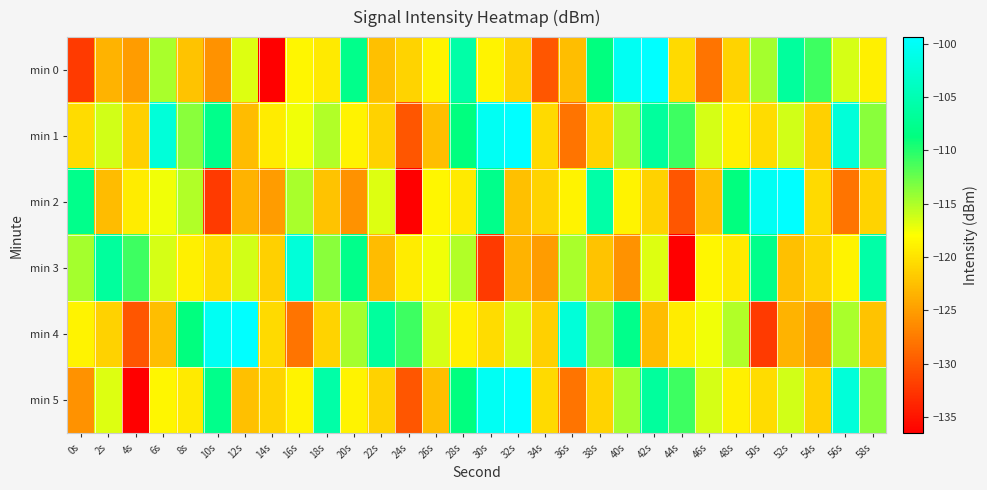

Reading left to right, list all the values displayed in this chart.

min 0: 0s=-132.2	2s=-123.4	4s=-125.1	6s=-114.8	8s=-122.2	10s=-125.8	12s=-116.8	14s=-136.5	16s=-118.6	18s=-119.5	20s=-107.9	22s=-122.6	24s=-121.1	26s=-118.7	28s=-105.8	30s=-118.7	32s=-121.2	34s=-130.2	36s=-122.7	38s=-108.7	40s=-100.4	42s=-99.4	44s=-120.6	46s=-128.0	48s=-121.1	50s=-114.7	52s=-106.5	54s=-111.0	56s=-116.5	58s=-119.0
min 1: 0s=-120.6	2s=-116.3	4s=-121.4	6s=-102.3	8s=-113.6	10s=-107.9	12s=-122.8	14s=-119.4	16s=-117.4	18s=-115.1	20s=-118.7	22s=-121.2	24s=-130.2	26s=-122.7	28s=-108.7	30s=-100.4	32s=-99.4	34s=-120.6	36s=-128.0	38s=-121.1	40s=-114.7	42s=-106.5	44s=-111.0	46s=-116.5	48s=-119.0	50s=-120.6	52s=-116.3	54s=-121.4	56s=-102.3	58s=-113.6
min 2: 0s=-107.9	2s=-122.8	4s=-119.4	6s=-117.4	8s=-115.1	10s=-132.2	12s=-123.4	14s=-125.1	16s=-114.8	18s=-122.2	20s=-125.8	22s=-116.8	24s=-136.5	26s=-118.6	28s=-119.5	30s=-107.9	32s=-122.6	34s=-121.1	36s=-118.7	38s=-105.8	40s=-118.7	42s=-121.2	44s=-130.2	46s=-122.7	48s=-108.7	50s=-100.4	52s=-99.4	54s=-120.6	56s=-128.0	58s=-121.1
min 3: 0s=-114.7	2s=-106.5	4s=-111.0	6s=-116.5	8s=-119.0	10s=-120.6	12s=-116.3	14s=-121.4	16s=-102.3	18s=-113.6	20s=-107.9	22s=-122.8	24s=-119.4	26s=-117.4	28s=-115.1	30s=-132.2	32s=-123.4	34s=-125.1	36s=-114.8	38s=-122.2	40s=-125.8	42s=-116.8	44s=-136.5	46s=-118.6	48s=-119.5	50s=-107.9	52s=-122.6	54s=-121.1	56s=-118.7	58s=-105.8
min 4: 0s=-118.7	2s=-121.2	4s=-130.2	6s=-122.7	8s=-108.7	10s=-100.4	12s=-99.4	14s=-120.6	16s=-128.0	18s=-121.1	20s=-114.7	22s=-106.5	24s=-111.0	26s=-116.5	28s=-119.0	30s=-120.6	32s=-116.3	34s=-121.4	36s=-102.3	38s=-113.6	40s=-107.9	42s=-122.8	44s=-119.4	46s=-117.4	48s=-115.1	50s=-132.2	52s=-123.4	54s=-125.1	56s=-114.8	58s=-122.2
min 5: 0s=-125.8	2s=-116.8	4s=-136.5	6s=-118.6	8s=-119.5	10s=-107.9	12s=-122.6	14s=-121.1	16s=-118.7	18s=-105.8	20s=-118.7	22s=-121.2	24s=-130.2	26s=-122.7	28s=-108.7	30s=-100.4	32s=-99.4	34s=-120.6	36s=-128.0	38s=-121.1	40s=-114.7	42s=-106.5	44s=-111.0	46s=-116.5	48s=-119.0	50s=-120.6	52s=-116.3	54s=-121.4	56s=-102.3	58s=-113.6